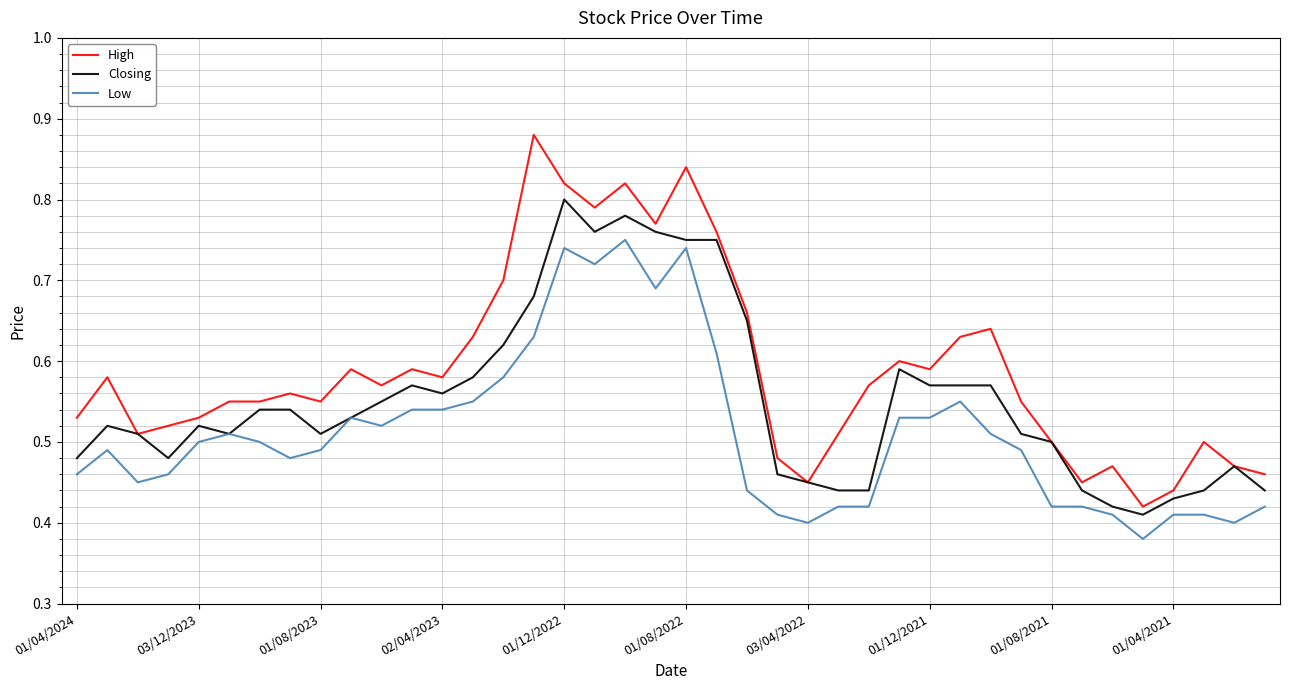

Which series has the largest range (max minus min)?

High